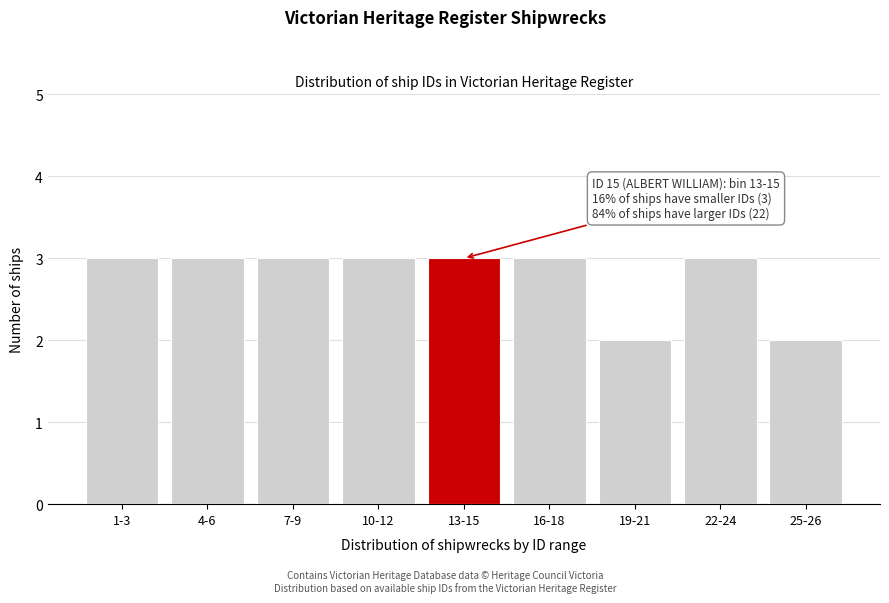

Reading left to right, what are all the values shown in this chart?

1-3=3	4-6=3	7-9=3	10-12=3	13-15=3	16-18=3	19-21=2	22-24=3	25-26=2